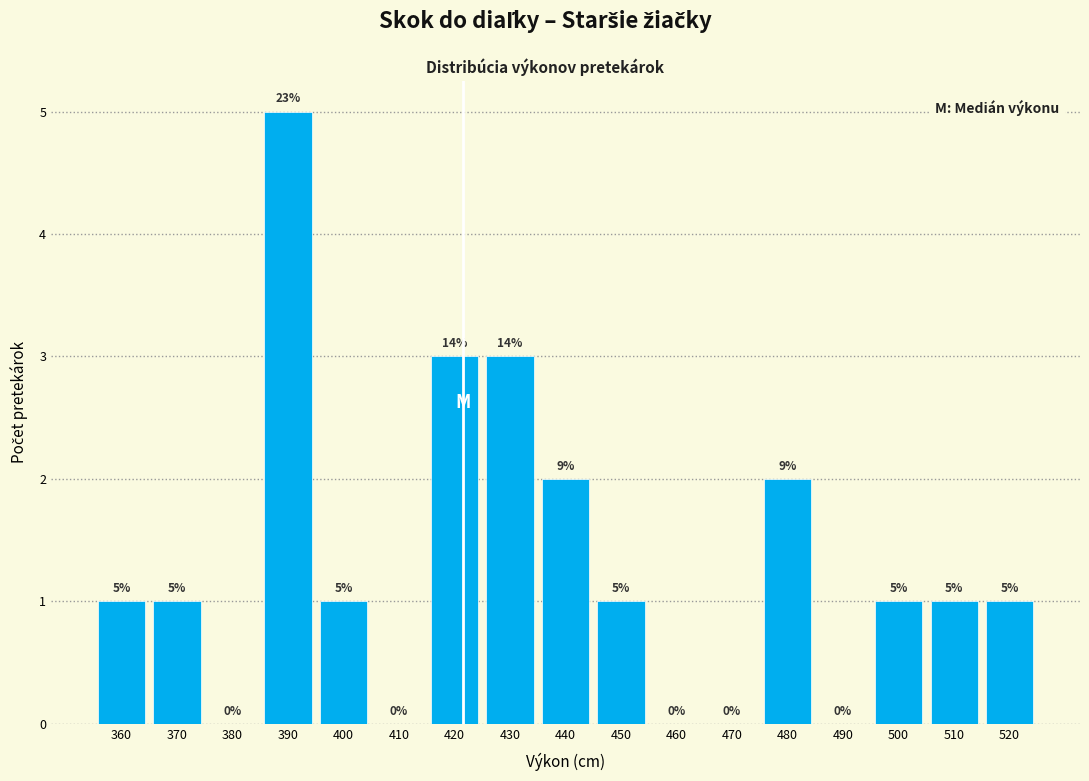

Reading left to right, transcribe all the data shown in this chart.

360=1	370=1	380=0	390=5	400=1	410=0	420=3	430=3	440=2	450=1	460=0	470=0	480=2	490=0	500=1	510=1	520=1